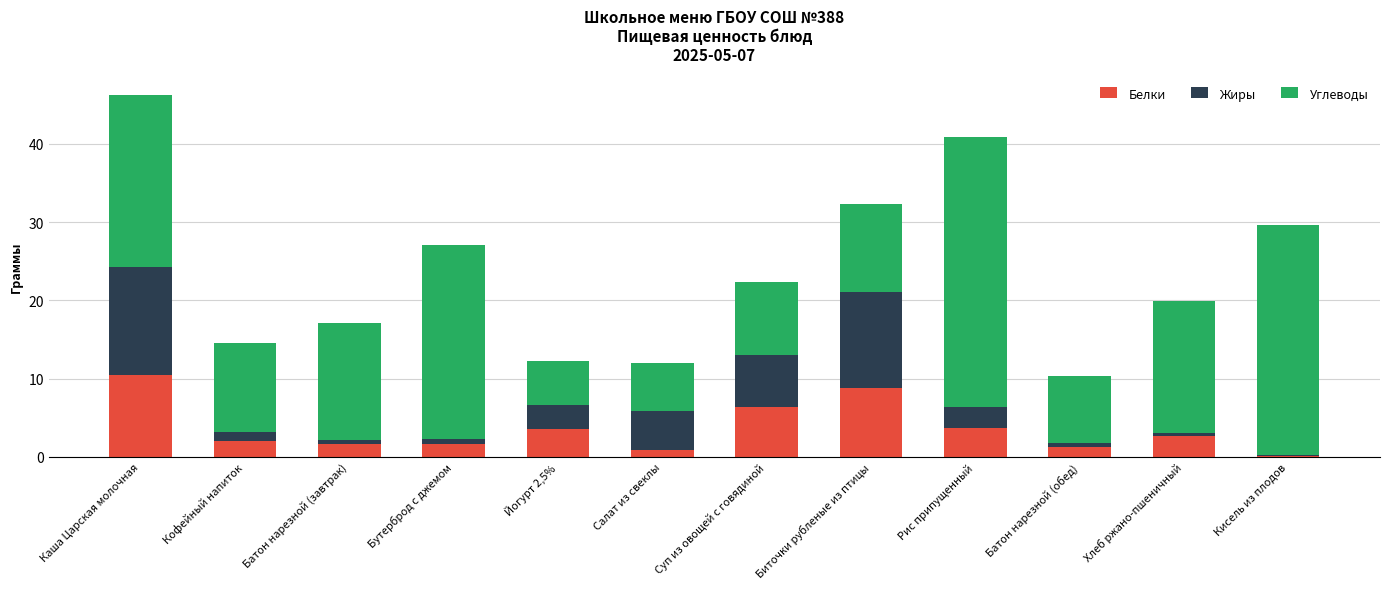

At which label does Белки reach its peak?

Каша Царская молочная